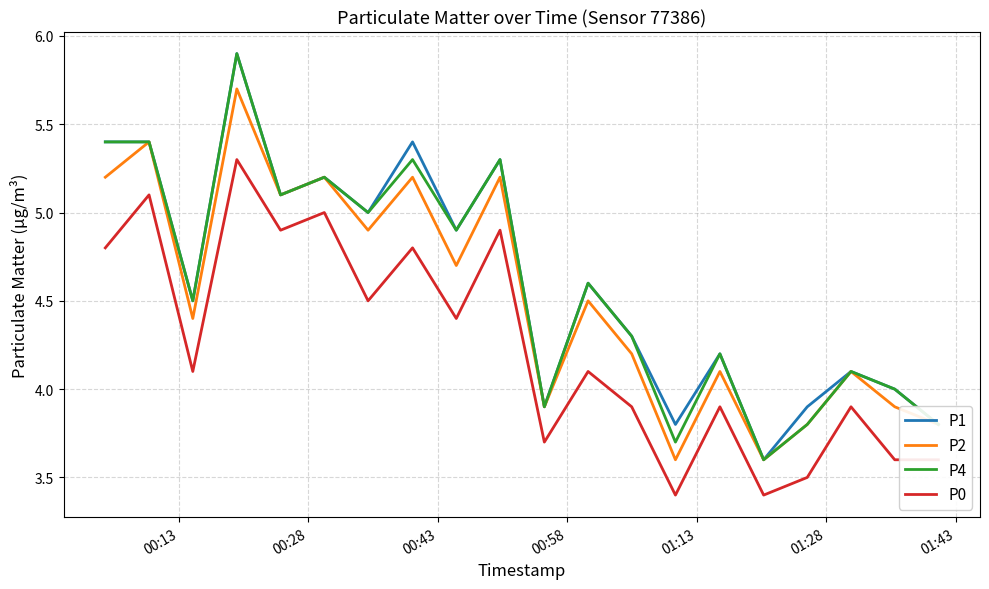

How many values in the P2 series are below 4?

6